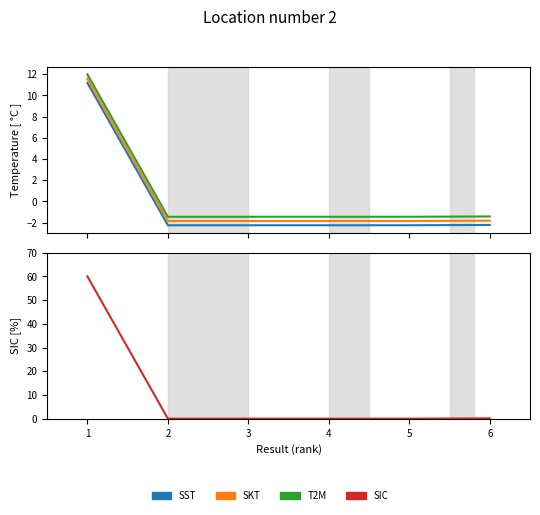

Is this an area chart (filled region under the line)?

No